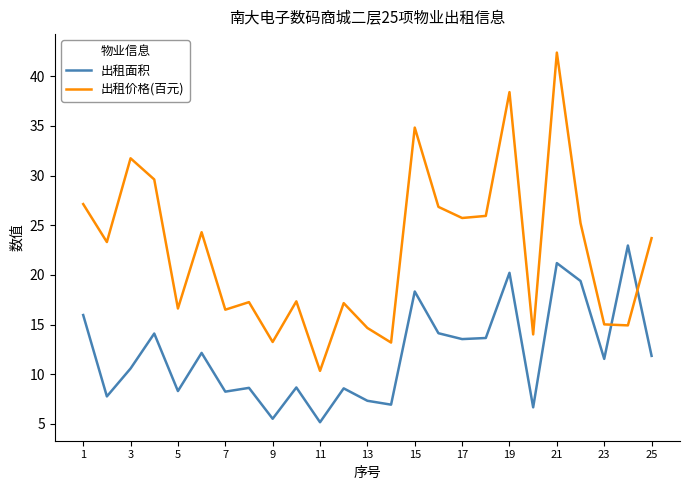

Which series has the largest total across all categories?

出租价格(百元)